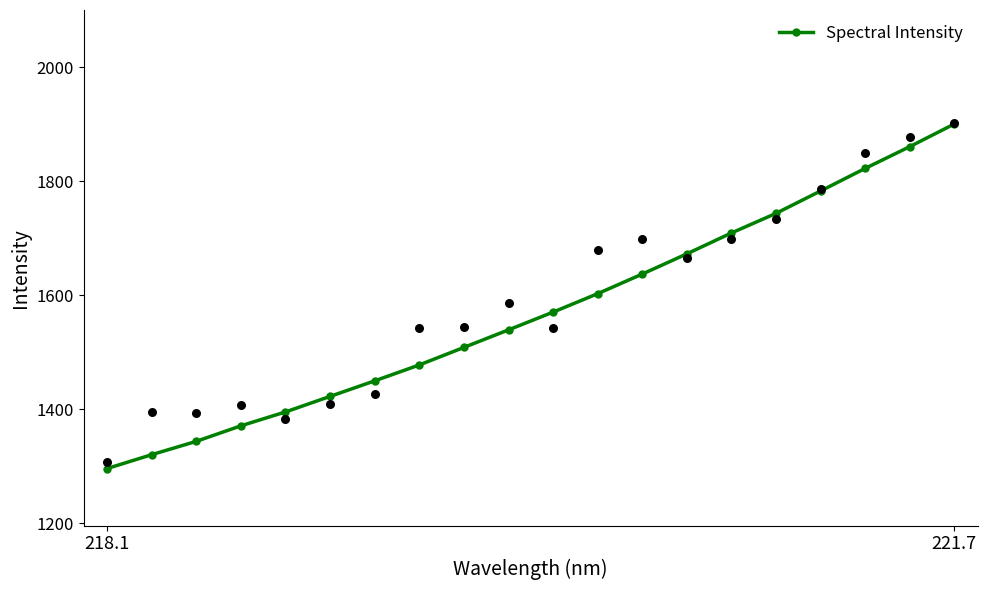

What is the highest value of the Spectral Intensity series?

1900.7